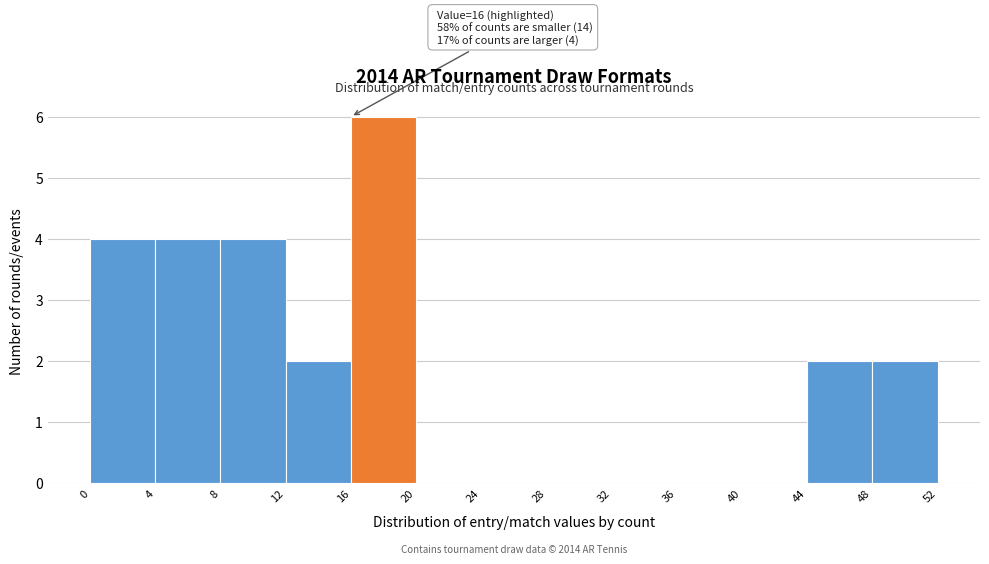

Which range on the x-axis has the tallest bar?

16 to 20